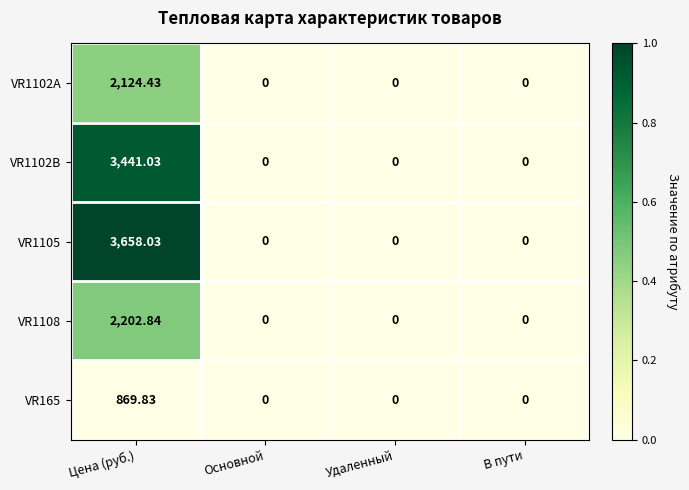

Which category has the highest value across all series?

Цена (руб.)